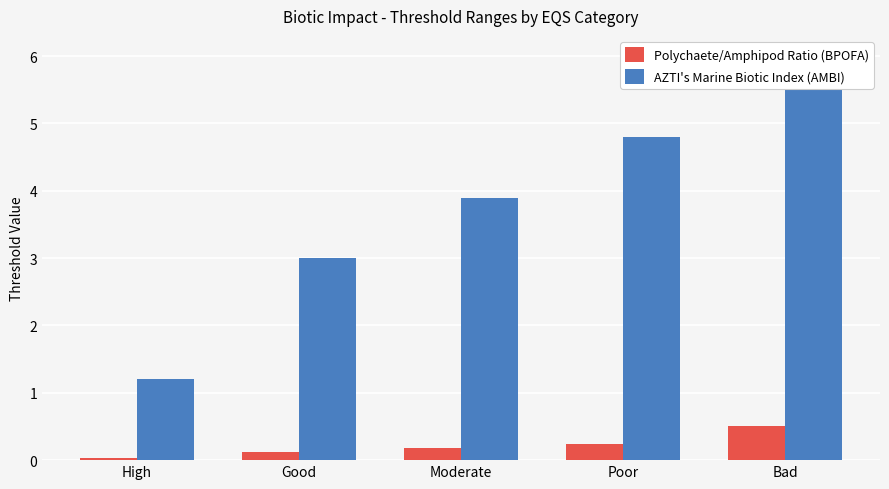

Reading left to right, transcribe all the data shown in this chart.

Polychaete/Amphipod Ratio (BPOFA): High=0.0	Good=0.1	Moderate=0.2	Poor=0.2	Bad=0.5
AZTI's Marine Biotic Index (AMBI): High=1.2	Good=3.0	Moderate=3.9	Poor=4.8	Bad=6.0